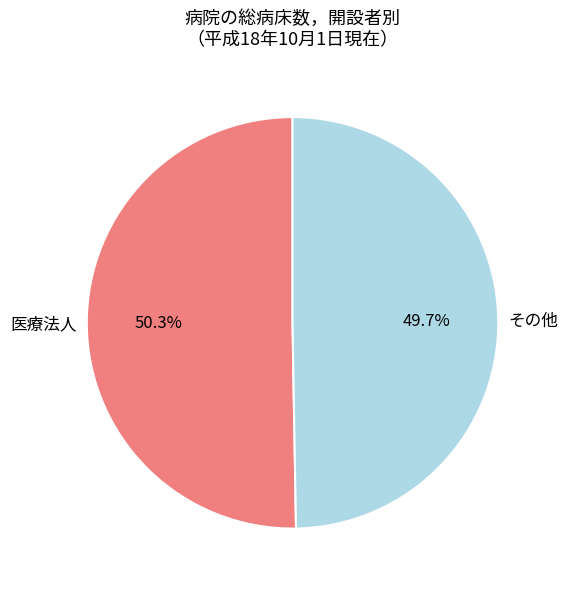

Rank the categories by value from lowest to highest.

その他, 医療法人